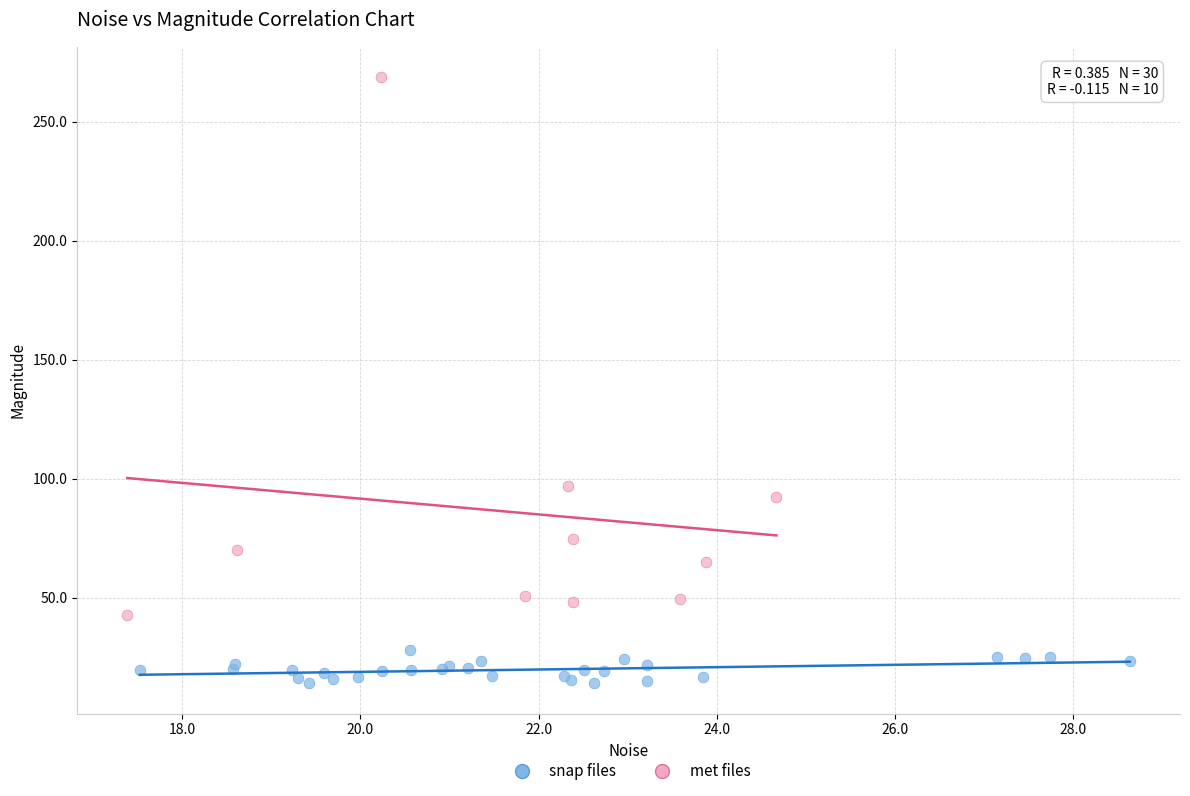

Which series reaches the maximum Y coordinate?

met files